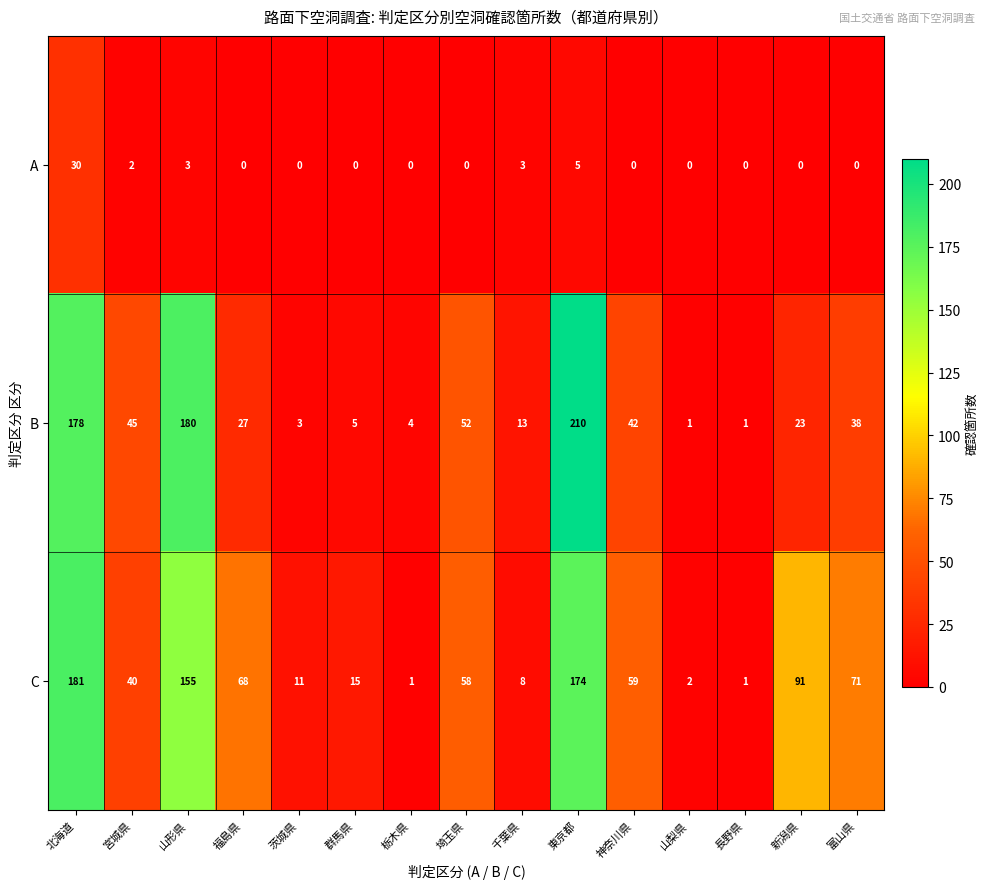

At which label does B reach its peak?

東京都